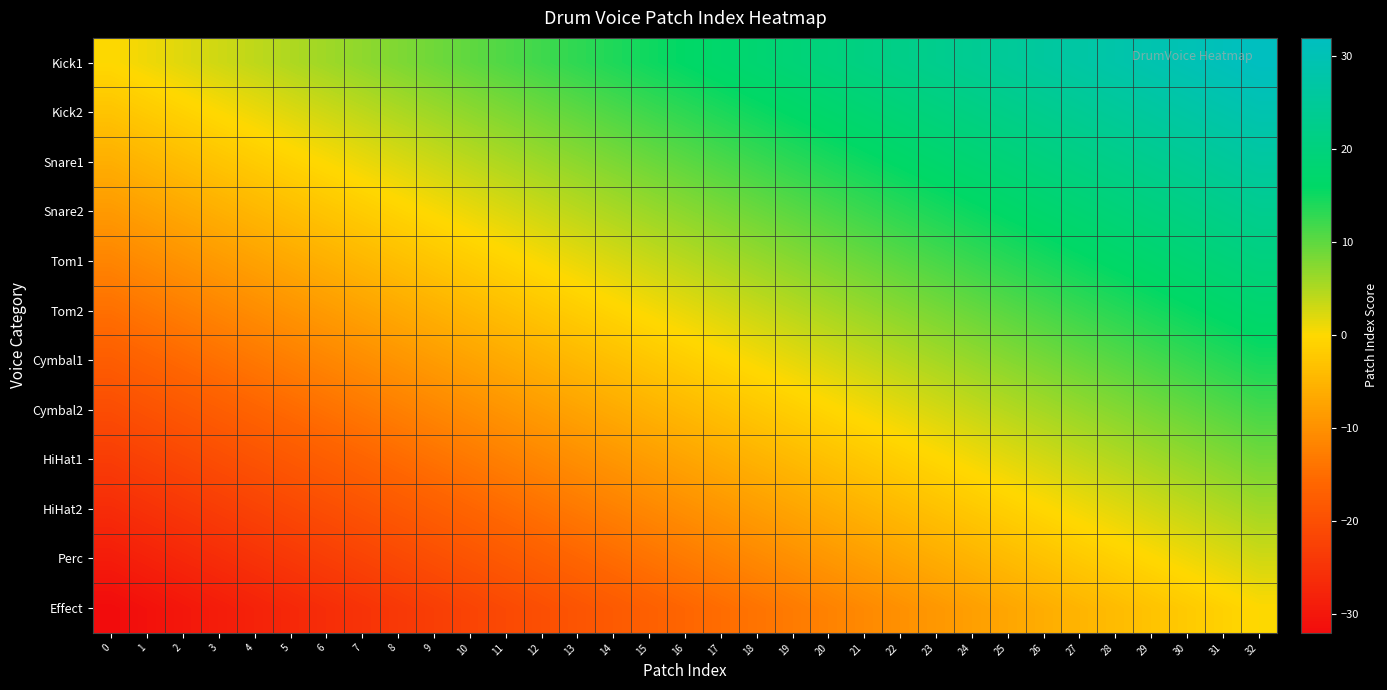

Rank the series at 31 from highest to lowest value.

Kick1, Kick2, Snare1, Snare2, Tom1, Tom2, Cymbal1, Cymbal2, HiHat1, HiHat2, Perc, Effect